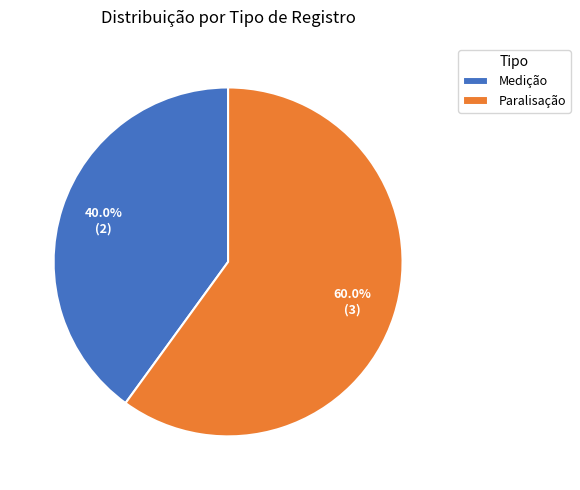

Which has a higher value, Medição or Paralisação?

Paralisação